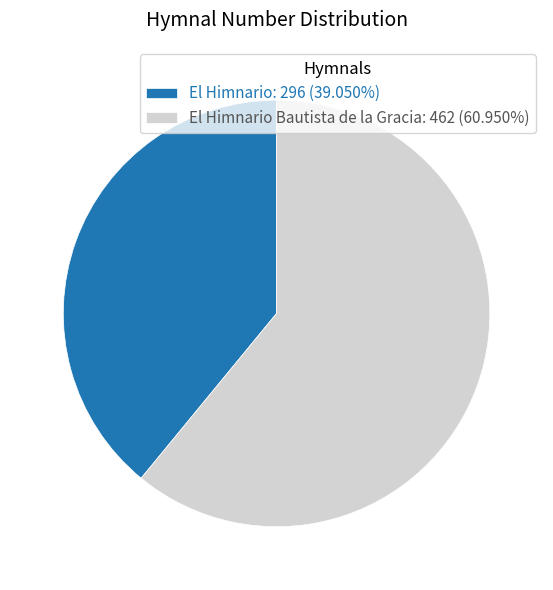

How many segments does this pie chart have?

2